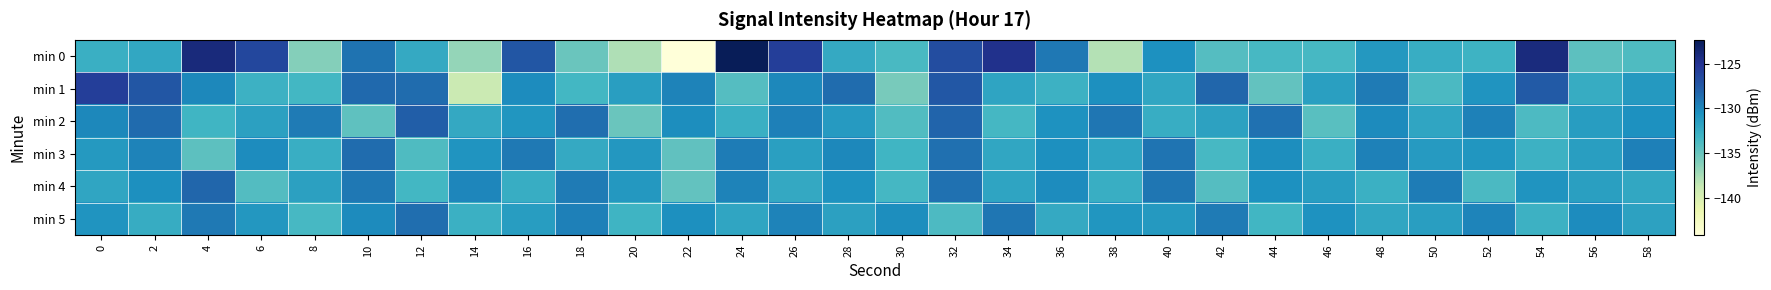

What is the spread (max minus min) of values at 22?

14.4